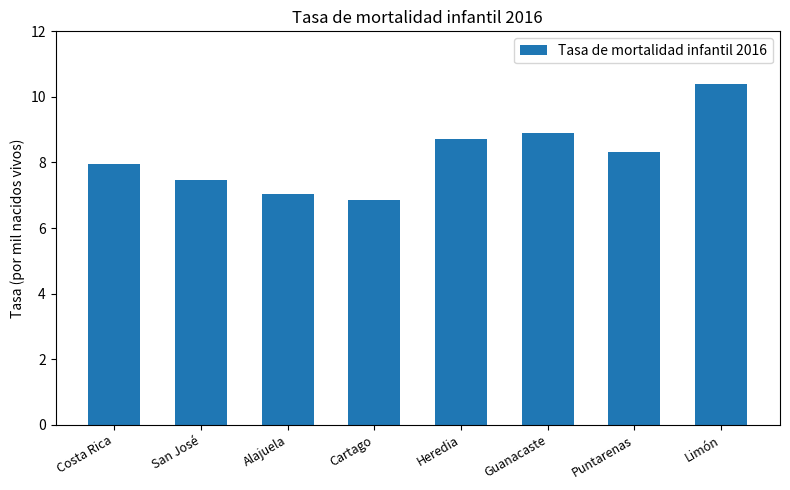

Reading left to right, extract all data points from this chart.

8.0	7.5	7.0	6.9	8.7	8.9	8.3	10.4